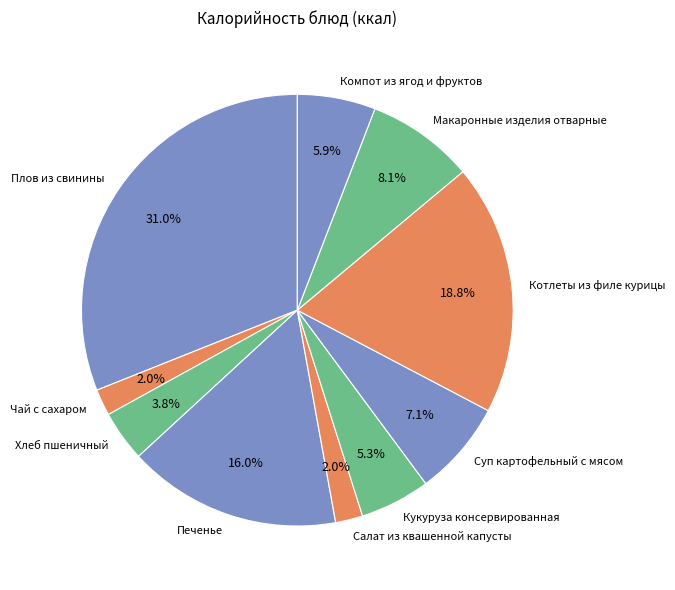

Is it true that Чай с сахаром is 2% of the pie?

True